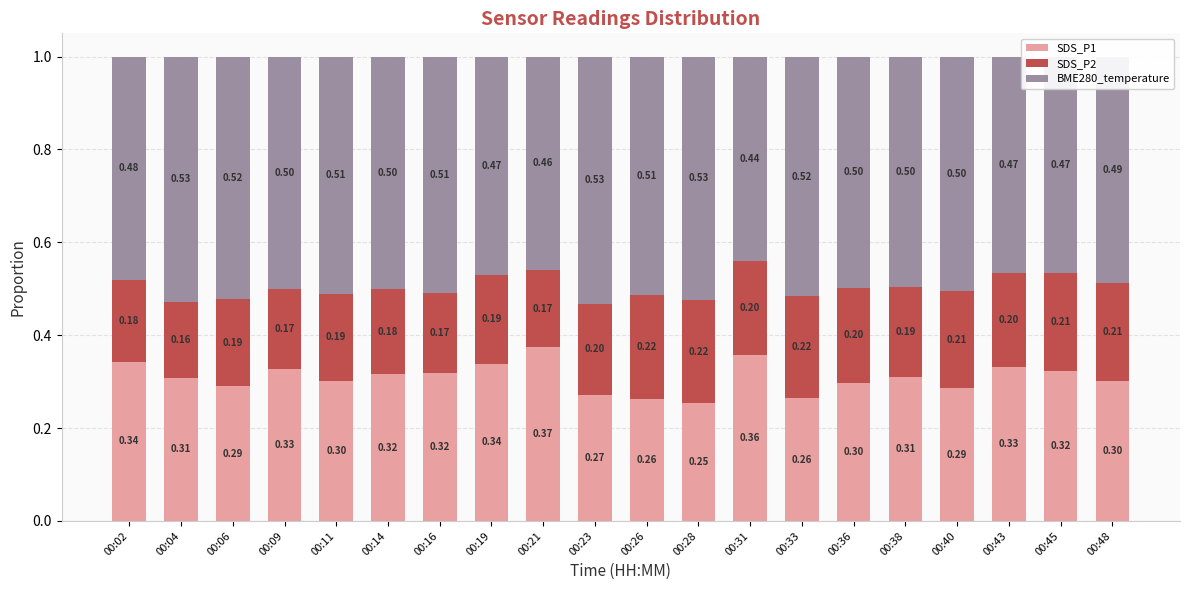

What is the total value across all series at 00:45?

1.0